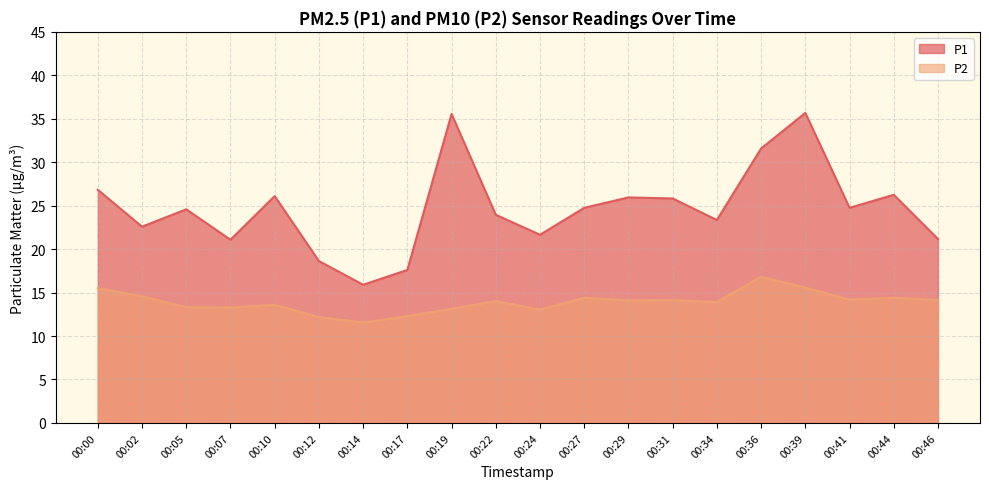

Which series has the largest total across all categories?

P1